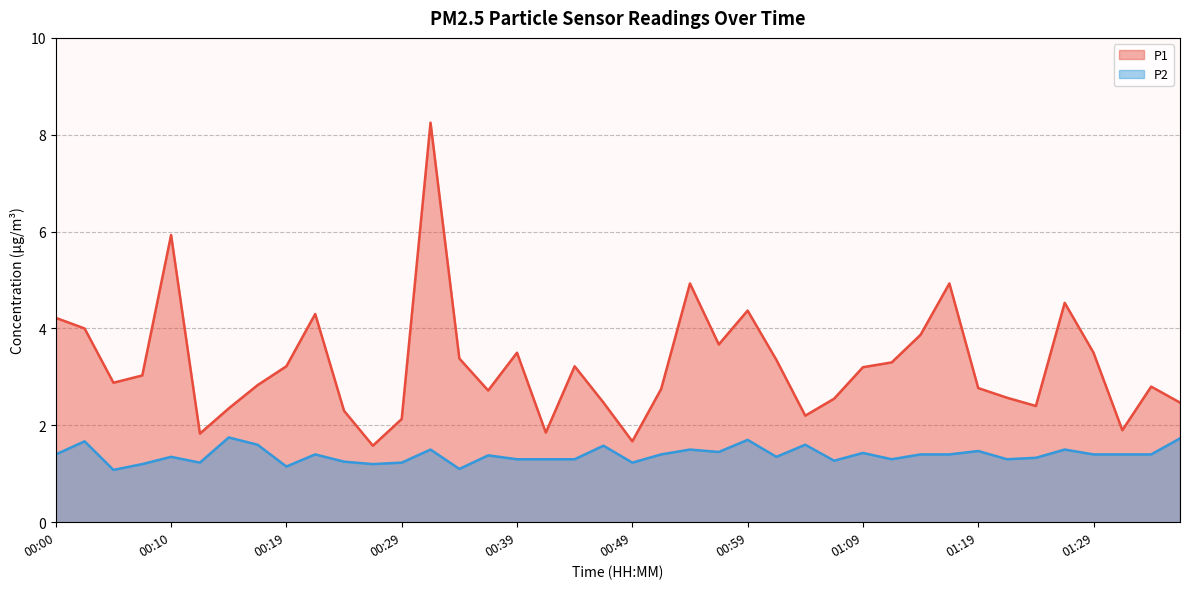

Reading right to left, what are all the values shown in this chart?

P1: 01:36=2.5	01:34=2.8	01:31=1.9	01:29=3.5	01:26=4.5	01:24=2.4	01:21=2.6	01:19=2.8	01:16=4.9	01:14=3.9	01:11=3.3	01:09=3.2	01:06=2.5	01:04=2.2	01:01=3.4	00:59=4.4	00:56=3.7	00:54=4.9	00:51=2.8	00:49=1.7	00:46=2.5	00:44=3.2	00:41=1.9	00:39=3.5	00:37=2.7	00:34=3.4	00:32=8.2	00:29=2.1	00:27=1.6	00:24=2.3	00:22=4.3	00:19=3.2	00:17=2.8	00:14=2.4	00:12=1.8	00:10=5.9	00:07=3.0	00:05=2.9	00:02=4.0	00:00=4.2
P2: 01:36=1.7	01:34=1.4	01:31=1.4	01:29=1.4	01:26=1.5	01:24=1.3	01:21=1.3	01:19=1.5	01:16=1.4	01:14=1.4	01:11=1.3	01:09=1.4	01:06=1.3	01:04=1.6	01:01=1.4	00:59=1.7	00:56=1.4	00:54=1.5	00:51=1.4	00:49=1.2	00:46=1.6	00:44=1.3	00:41=1.3	00:39=1.3	00:37=1.4	00:34=1.1	00:32=1.5	00:29=1.2	00:27=1.2	00:24=1.2	00:22=1.4	00:19=1.1	00:17=1.6	00:14=1.8	00:12=1.2	00:10=1.4	00:07=1.2	00:05=1.1	00:02=1.7	00:00=1.4